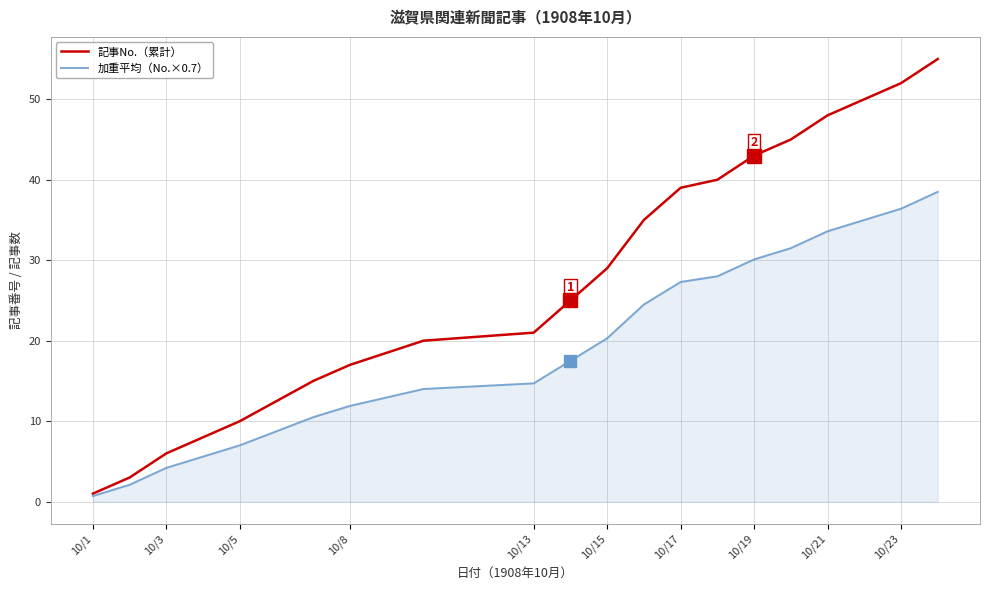

What is the highest value of the 記事No.（累計） series?

55.0